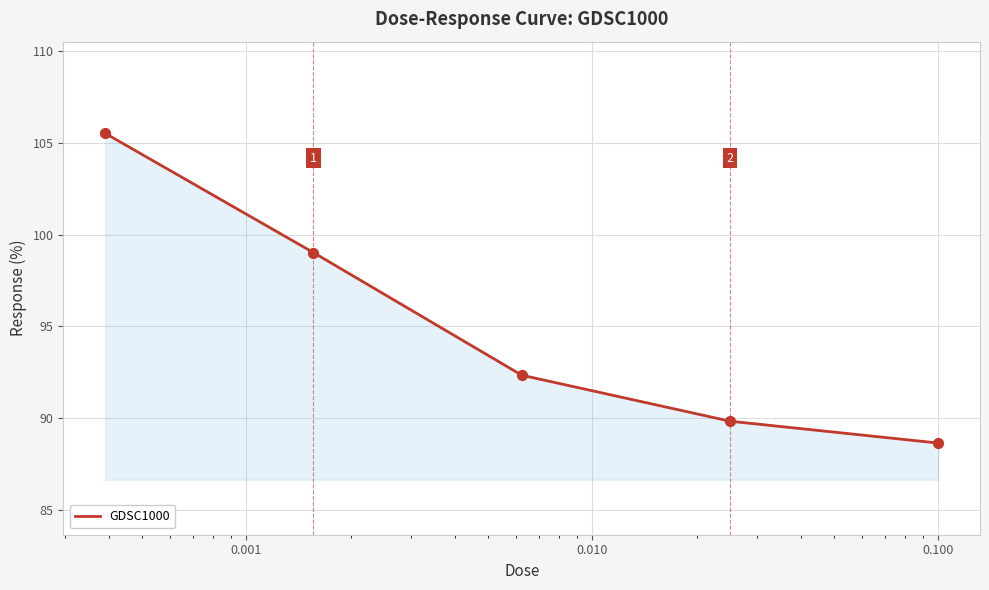

True or false: the data has more than 0 interior local peaks.

False